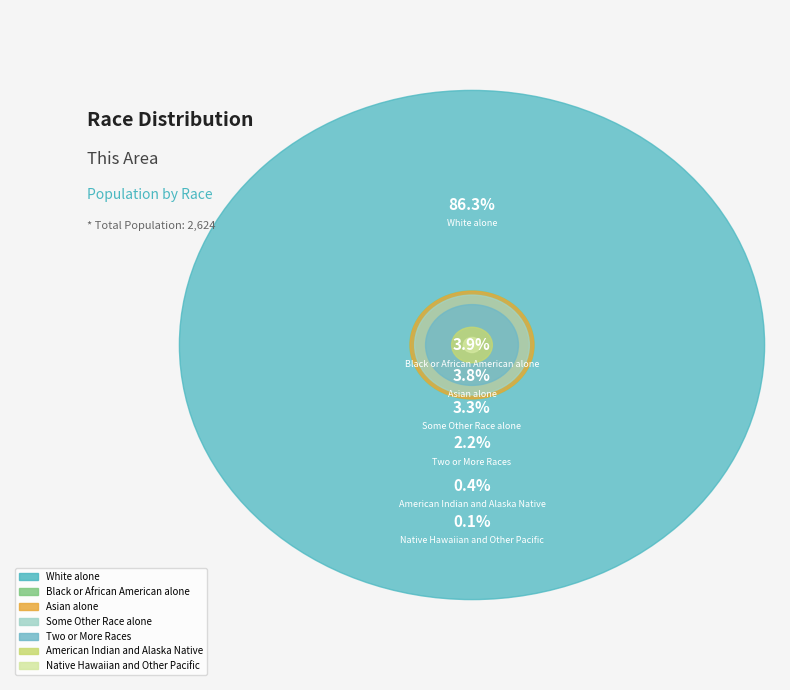

To the nearest percent, what is the difference between the largest and smallest slice percentages?

86%